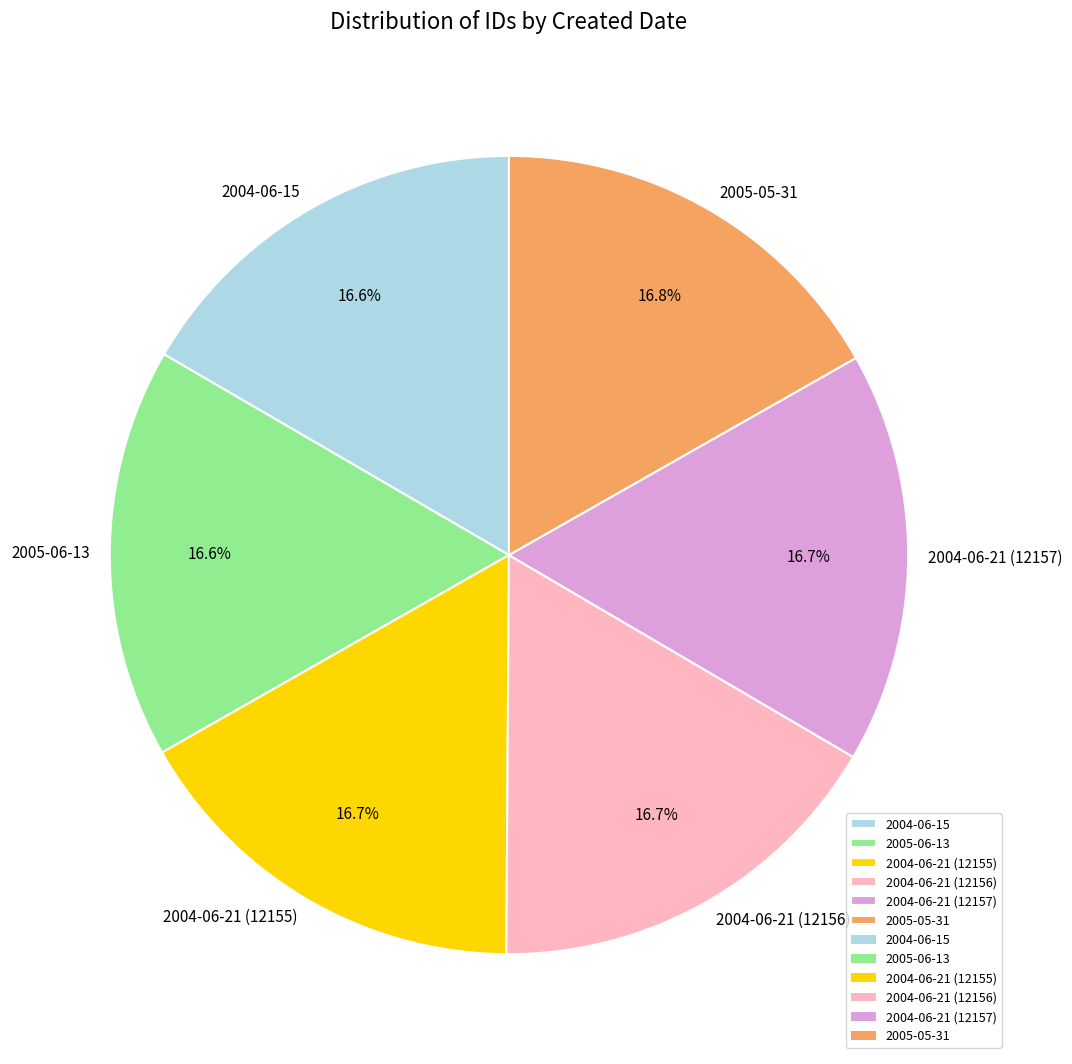

To the nearest percent, what percentage of the pie is 2004-06-21 (12157)?

17%